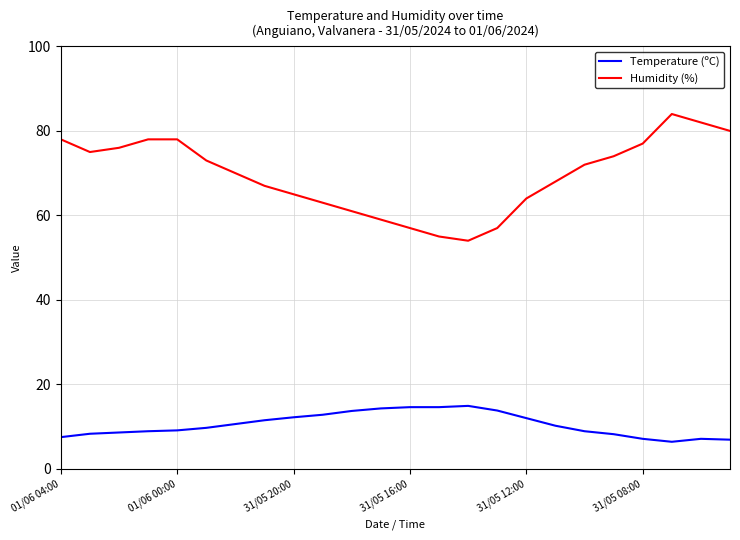

Which series has the largest total across all categories?

Humidity (%)